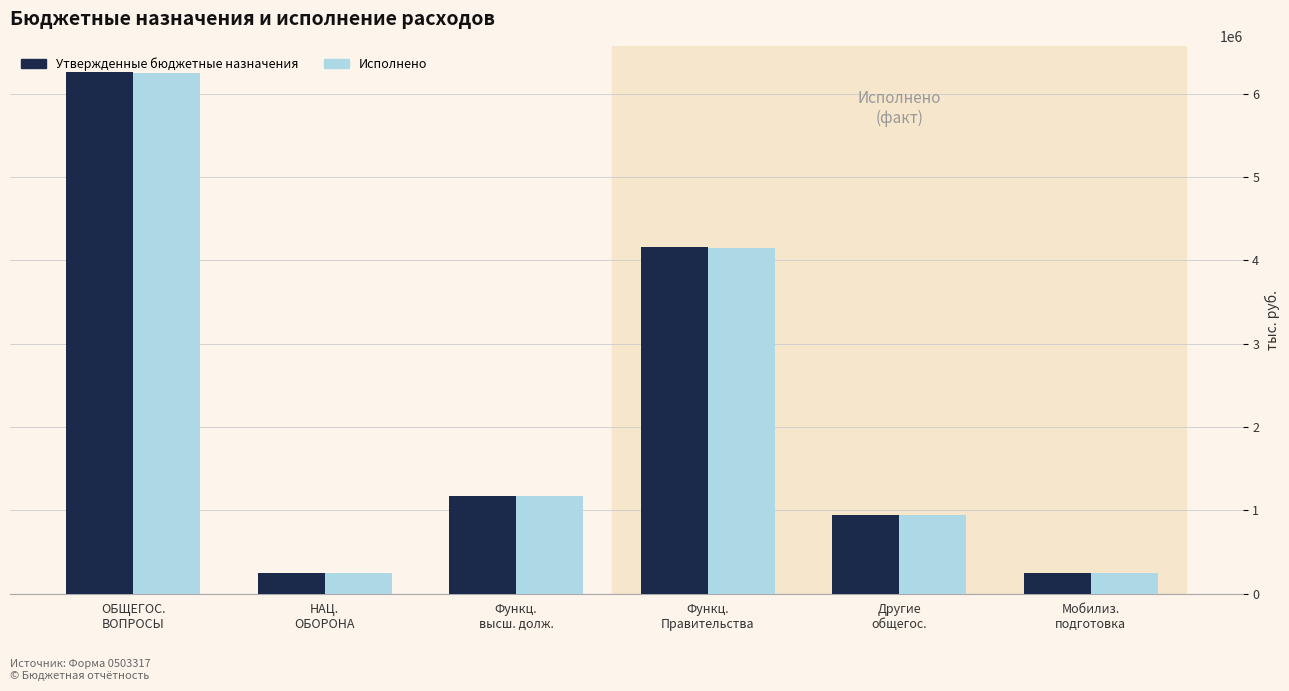

What is the difference between the Утвержденные бюджетные назначения values at НАЦ.
ОБОРОНА and Функц.
Правительства?

3916260.5